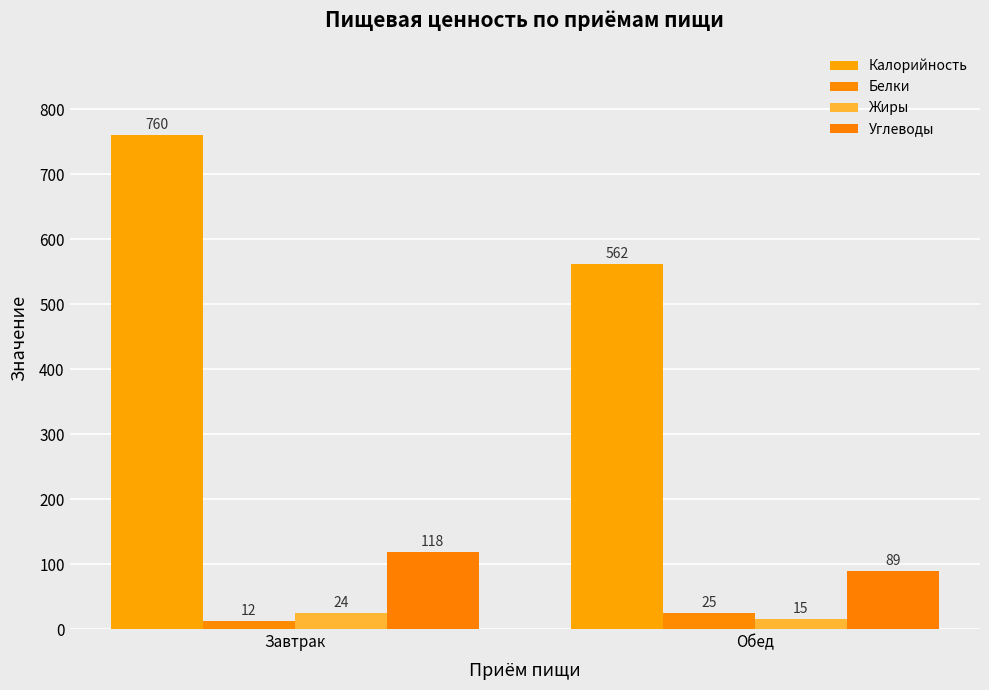

What is the sum of all Жиры values?

39